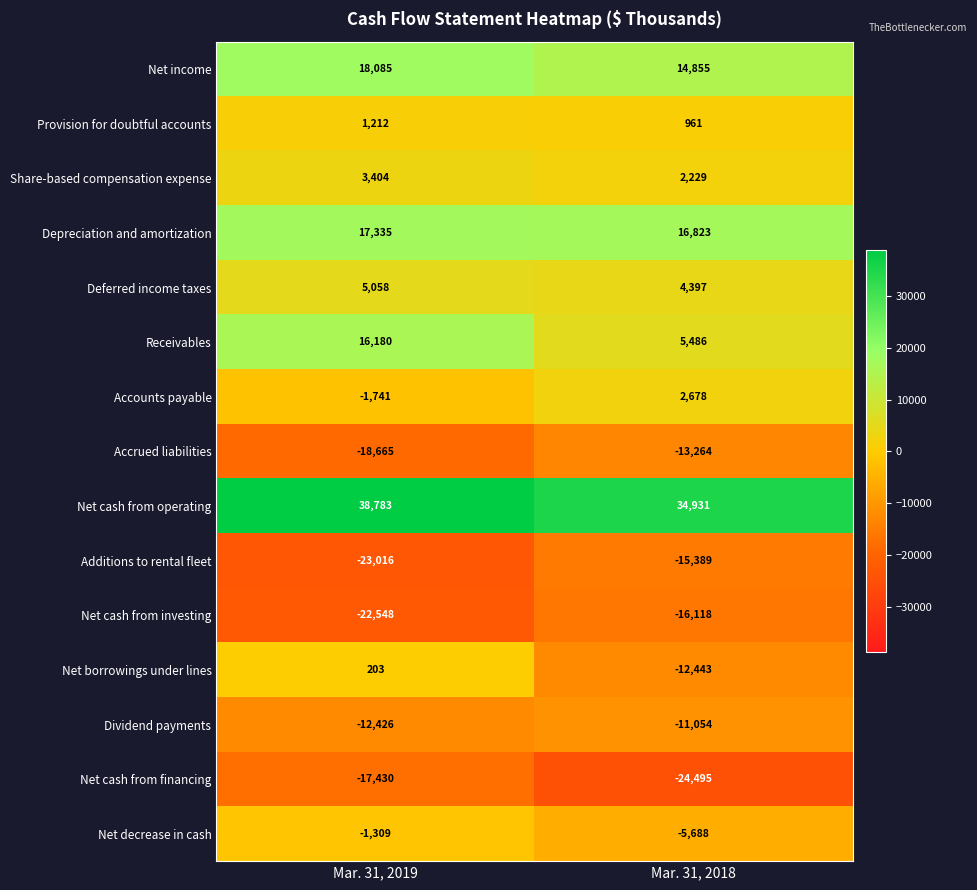

At which category is the sum across all series the highest?

Mar. 31, 2019